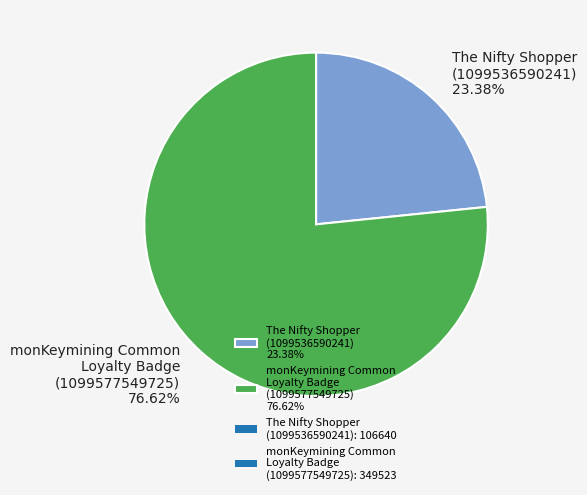

To the nearest percent, what is the difference between the largest and smallest slice percentages?

53%